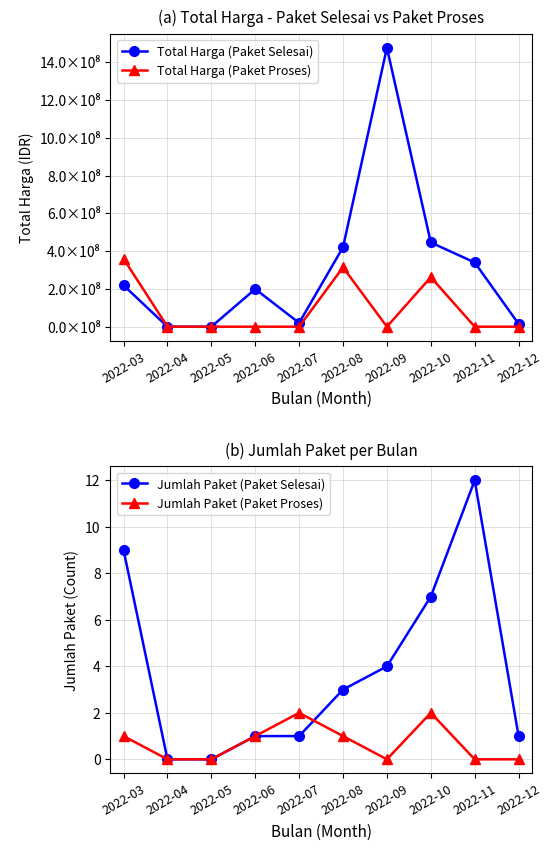

True or false: Jumlah Paket (Paket Proses) and Total Harga (Paket Proses) cross at least once.

True